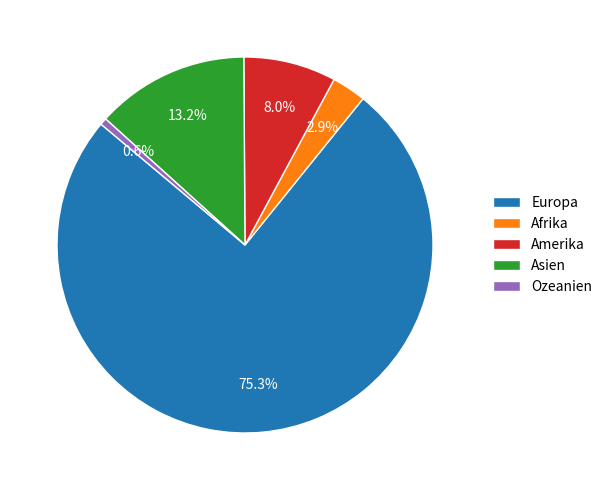

Is there a majority slice in this chart?

Yes